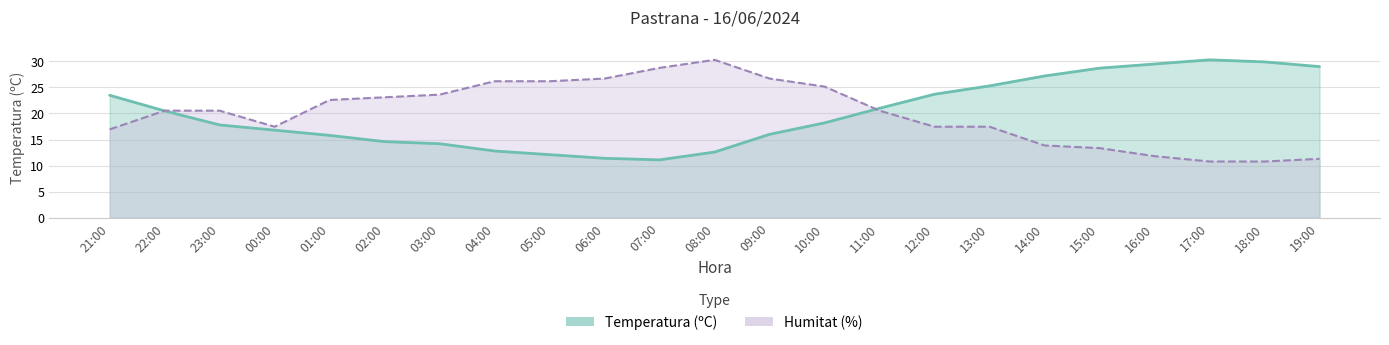

Does the chart display data point markers on the line(s)?

No